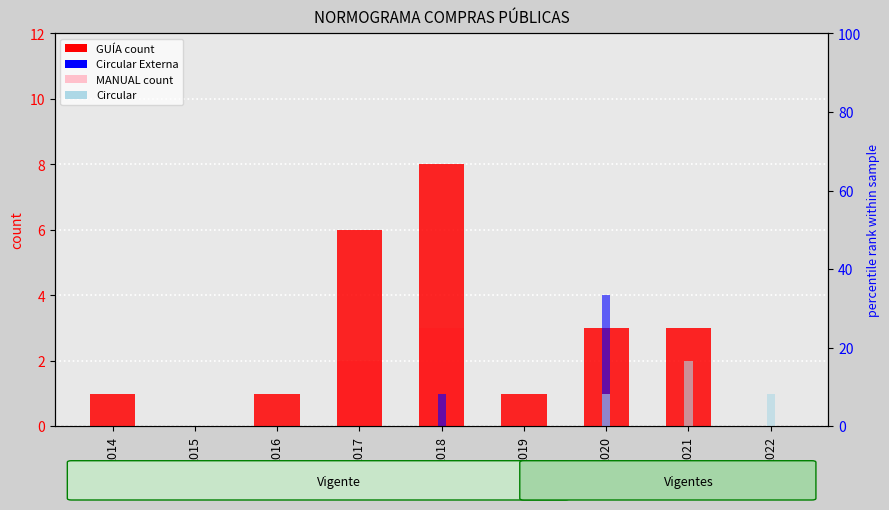

Rank the series at 2018 from highest to lowest value.

GUÍA (count), MANUAL (count), Circular Externa, Circular